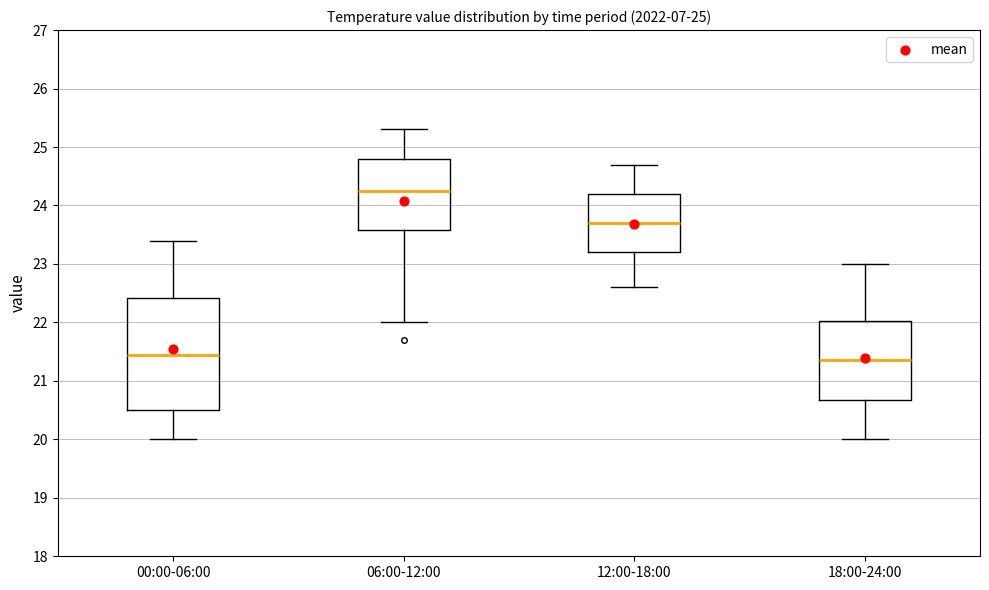

Comparing the boxes themselves (not the whiskers), which one is the tallest?

00:00-06:00